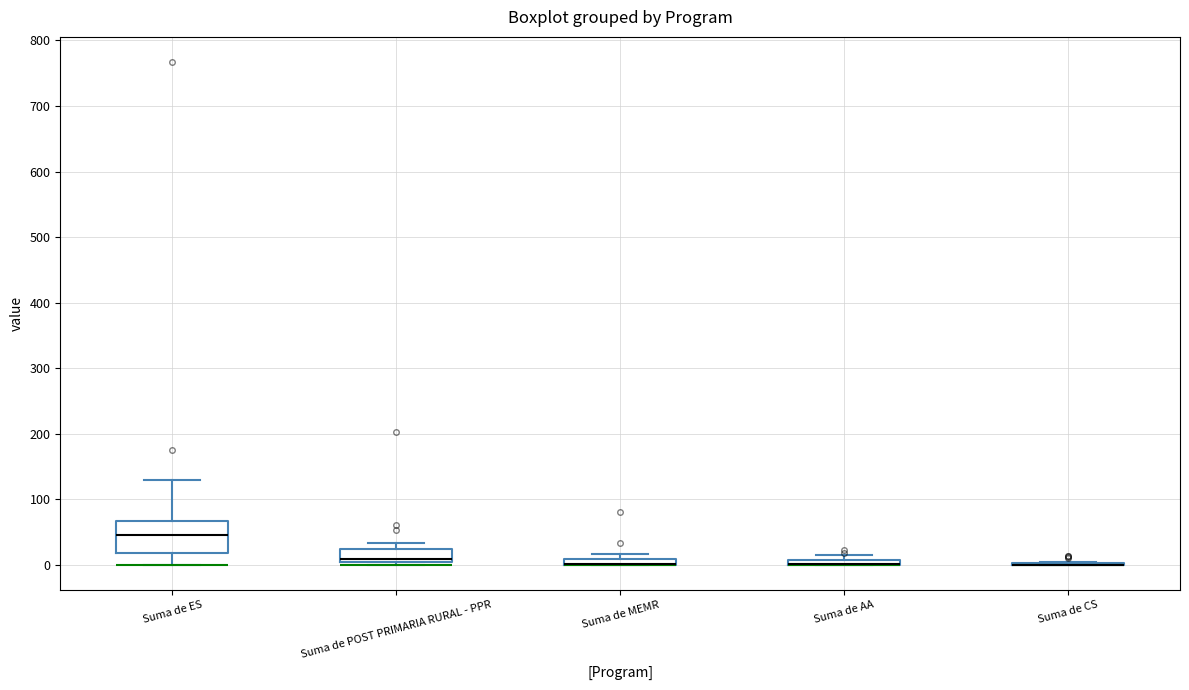

Which box is the tallest, from its lower edge to its upper edge?

Suma de ES